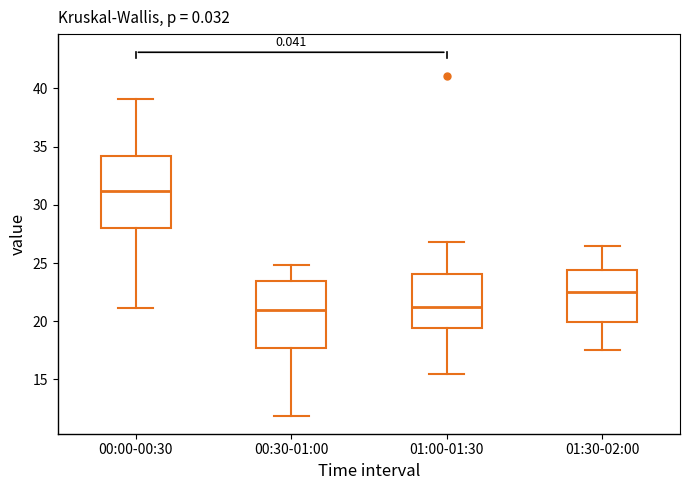

Where does the lower whisker of the box for 01:00-01:30 end on the y-axis? The values are not printed on the chart, so give them approximately, as read against the axis.

15.5